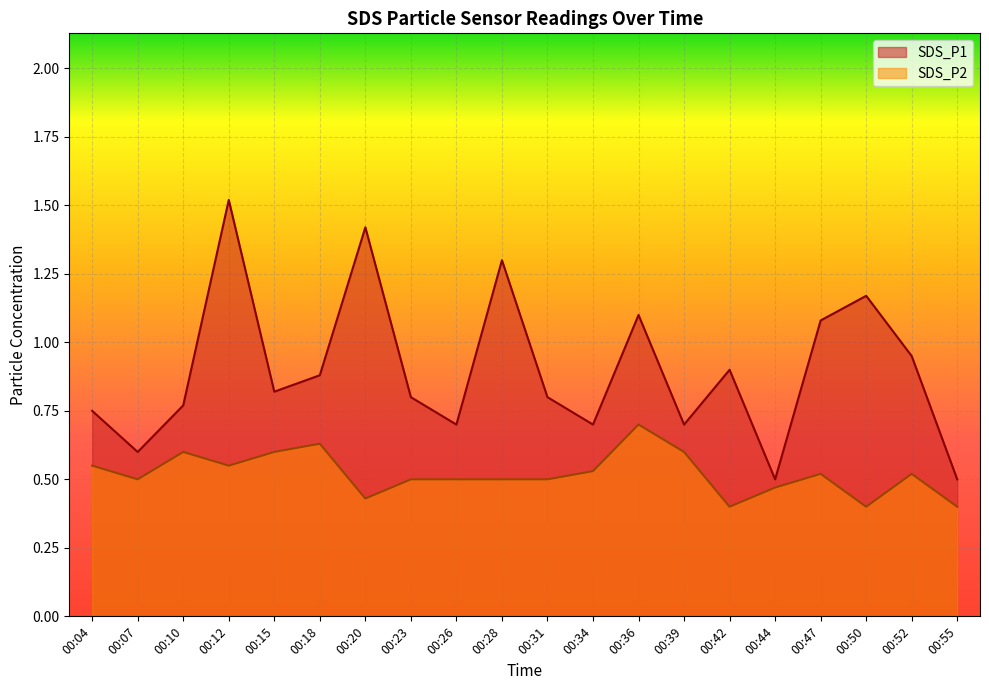

Which label corresponds to the smallest value in the chart?

00:42